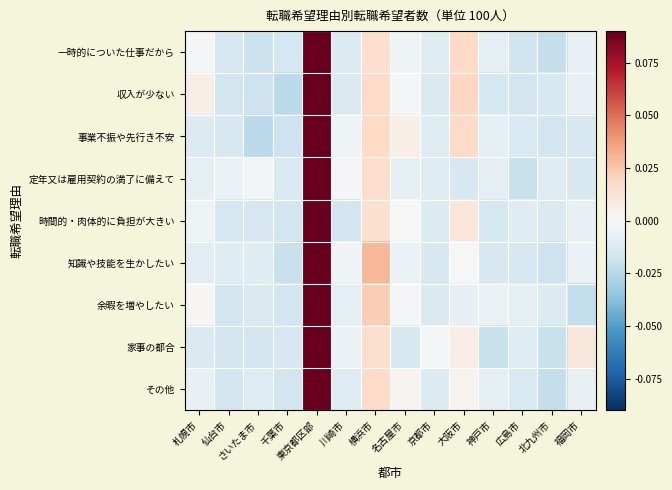

Reading left to right, extract all data points from this chart.

一時的についた仕事だから: 札幌市=-0.0	仙台市=-0.0	さいたま市=-0.0	千葉市=-0.0	東京都区部=0.1	川崎市=-0.0	横浜市=0.0	名古屋市=-0.0	京都市=-0.0	大阪市=0.0	神戸市=-0.0	広島市=-0.0	北九州市=-0.0	福岡市=-0.0
収入が少ない: 札幌市=0.0	仙台市=-0.0	さいたま市=-0.0	千葉市=-0.0	東京都区部=0.1	川崎市=-0.0	横浜市=0.0	名古屋市=-0.0	京都市=-0.0	大阪市=0.0	神戸市=-0.0	広島市=-0.0	北九州市=-0.0	福岡市=-0.0
事業不振や先行き不安: 札幌市=-0.0	仙台市=-0.0	さいたま市=-0.0	千葉市=-0.0	東京都区部=0.1	川崎市=-0.0	横浜市=0.0	名古屋市=0.0	京都市=-0.0	大阪市=0.0	神戸市=-0.0	広島市=-0.0	北九州市=-0.0	福岡市=-0.0
定年又は雇用契約の満了に備えて: 札幌市=-0.0	仙台市=-0.0	さいたま市=-0.0	千葉市=-0.0	東京都区部=0.1	川崎市=-0.0	横浜市=0.0	名古屋市=-0.0	京都市=-0.0	大阪市=-0.0	神戸市=-0.0	広島市=-0.0	北九州市=-0.0	福岡市=-0.0
時間的・肉体的に負担が大きい: 札幌市=-0.0	仙台市=-0.0	さいたま市=-0.0	千葉市=-0.0	東京都区部=0.1	川崎市=-0.0	横浜市=0.0	名古屋市=0.0	京都市=-0.0	大阪市=0.0	神戸市=-0.0	広島市=-0.0	北九州市=-0.0	福岡市=-0.0
知識や技能を生かしたい: 札幌市=-0.0	仙台市=-0.0	さいたま市=-0.0	千葉市=-0.0	東京都区部=0.1	川崎市=-0.0	横浜市=0.0	名古屋市=-0.0	京都市=-0.0	大阪市=-0.0	神戸市=-0.0	広島市=-0.0	北九州市=-0.0	福岡市=-0.0
余暇を増やしたい: 札幌市=0.0	仙台市=-0.0	さいたま市=-0.0	千葉市=-0.0	東京都区部=0.1	川崎市=-0.0	横浜市=0.0	名古屋市=-0.0	京都市=-0.0	大阪市=-0.0	神戸市=-0.0	広島市=-0.0	北九州市=-0.0	福岡市=-0.0
家事の都合: 札幌市=-0.0	仙台市=-0.0	さいたま市=-0.0	千葉市=-0.0	東京都区部=0.1	川崎市=-0.0	横浜市=0.0	名古屋市=-0.0	京都市=-0.0	大阪市=0.0	神戸市=-0.0	広島市=-0.0	北九州市=-0.0	福岡市=0.0
その他: 札幌市=-0.0	仙台市=-0.0	さいたま市=-0.0	千葉市=-0.0	東京都区部=0.1	川崎市=-0.0	横浜市=0.0	名古屋市=0.0	京都市=-0.0	大阪市=0.0	神戸市=-0.0	広島市=-0.0	北九州市=-0.0	福岡市=-0.0